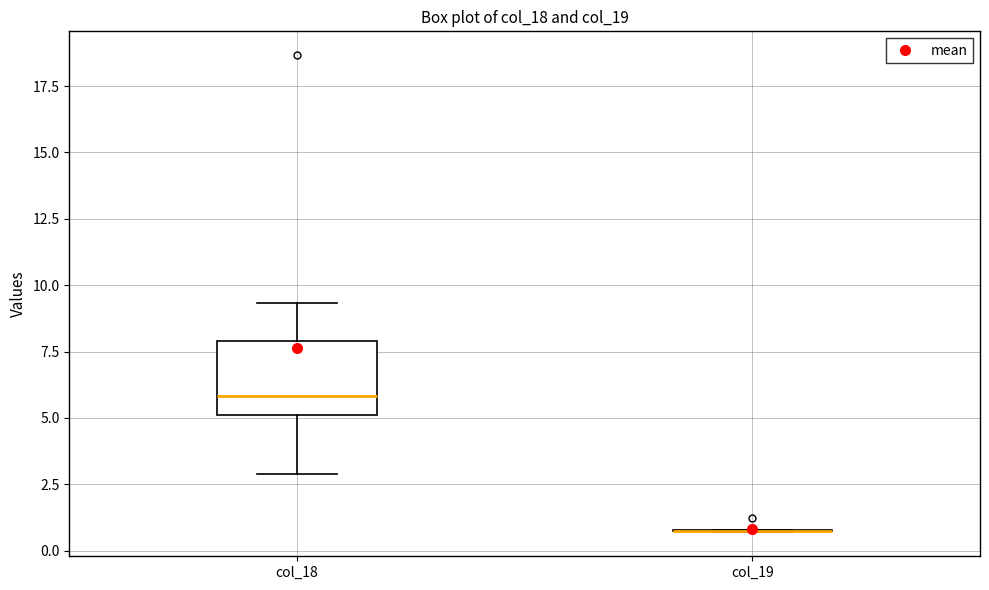

Reading left to right, transcribe this box plot: for each box, give where its median line is, the range the box spans, and where its two whiskers end, as read against the y-axis. The values are not printed on the chart, so give them approximately, as read against the axis.

col_18: median 6.0, box 5.0 to 8.0, whiskers 3.0 to 9.5
col_19: box collapsed to a line at 0.5, whiskers 0.5 to 1.0